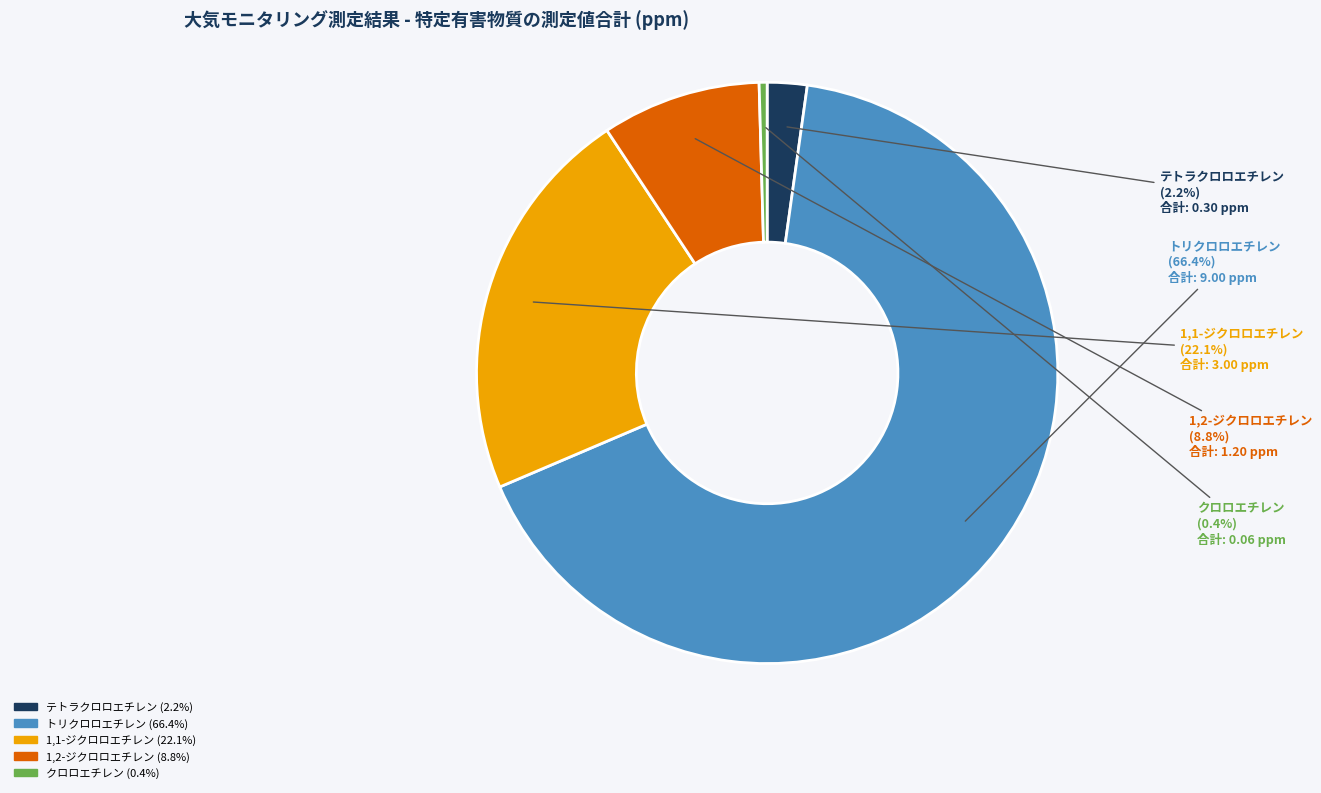

Is it true that 1,2-ジクロロエチレン is 2% of the pie?

False